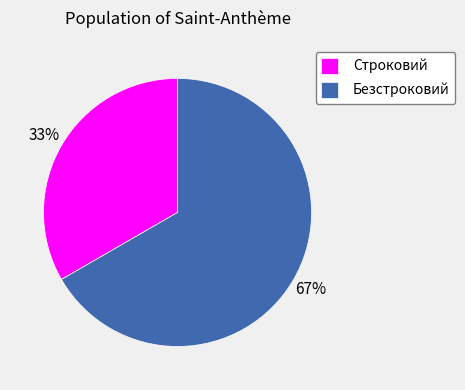

What percentage is the Безстроковий slice, to the nearest percent?

67%